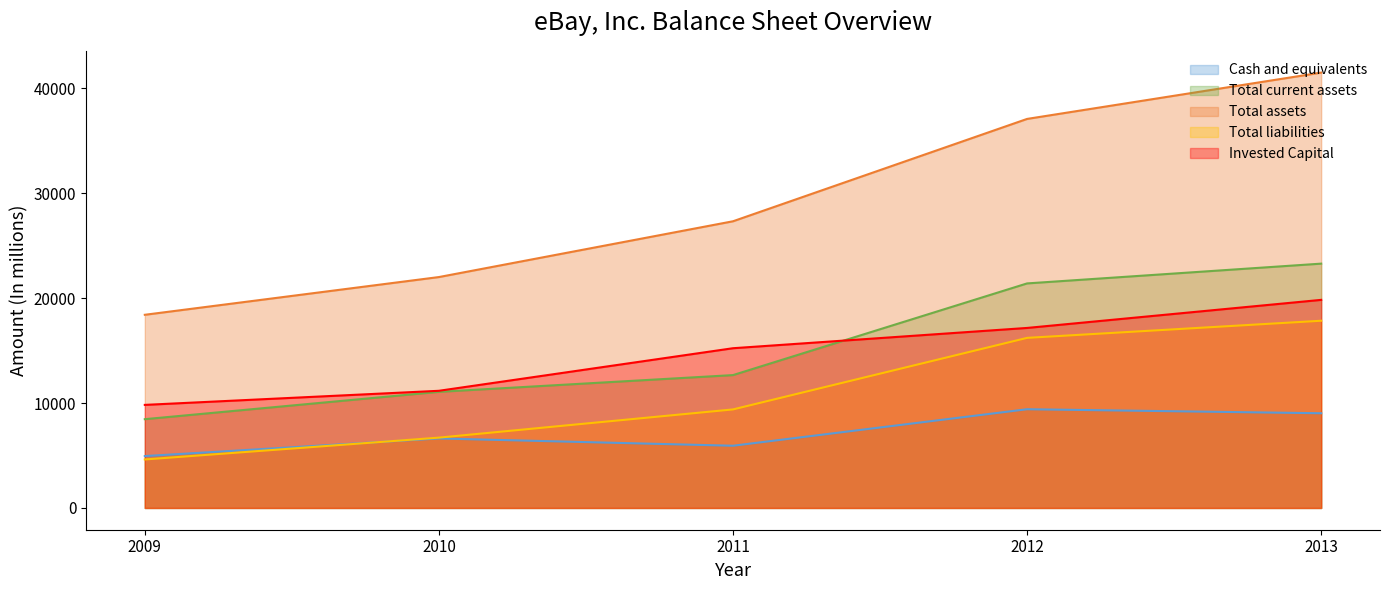

At 2012, list the series in order from largest to smallest.

Total assets, Total current assets, Invested Capital, Total liabilities, Cash and equivalents